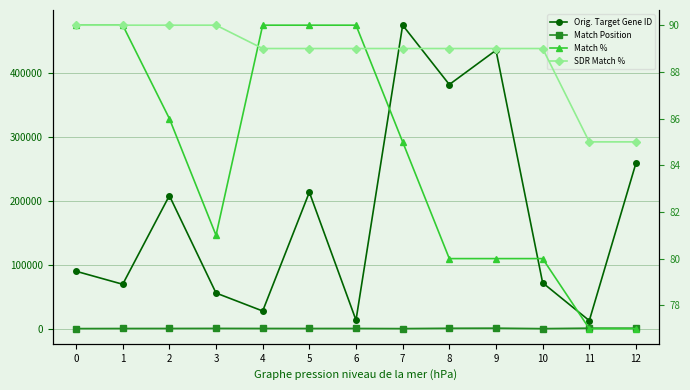

Which series has the widest spread of values?

Orig. Target Gene ID